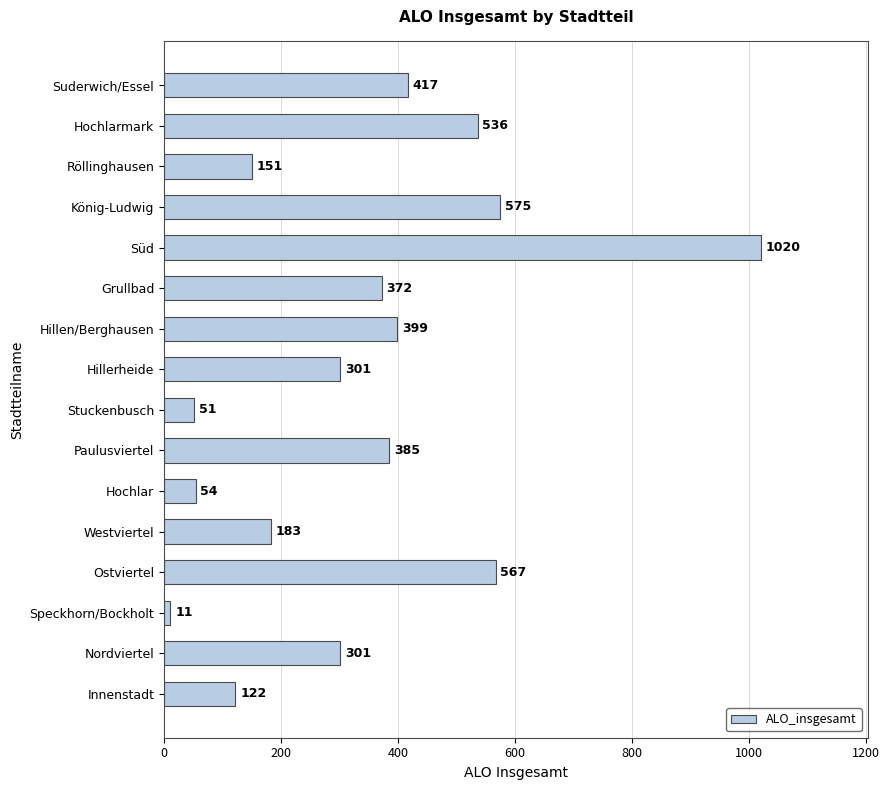

What is the difference between the maximum and minimum values?

1009